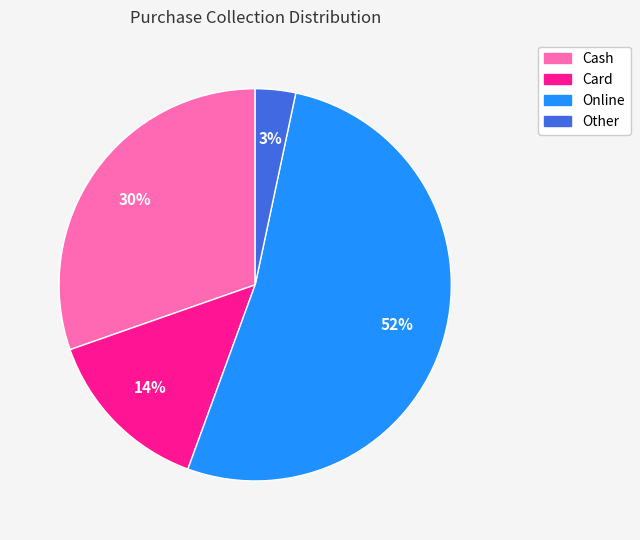

What is the smallest slice in the pie chart?

Other